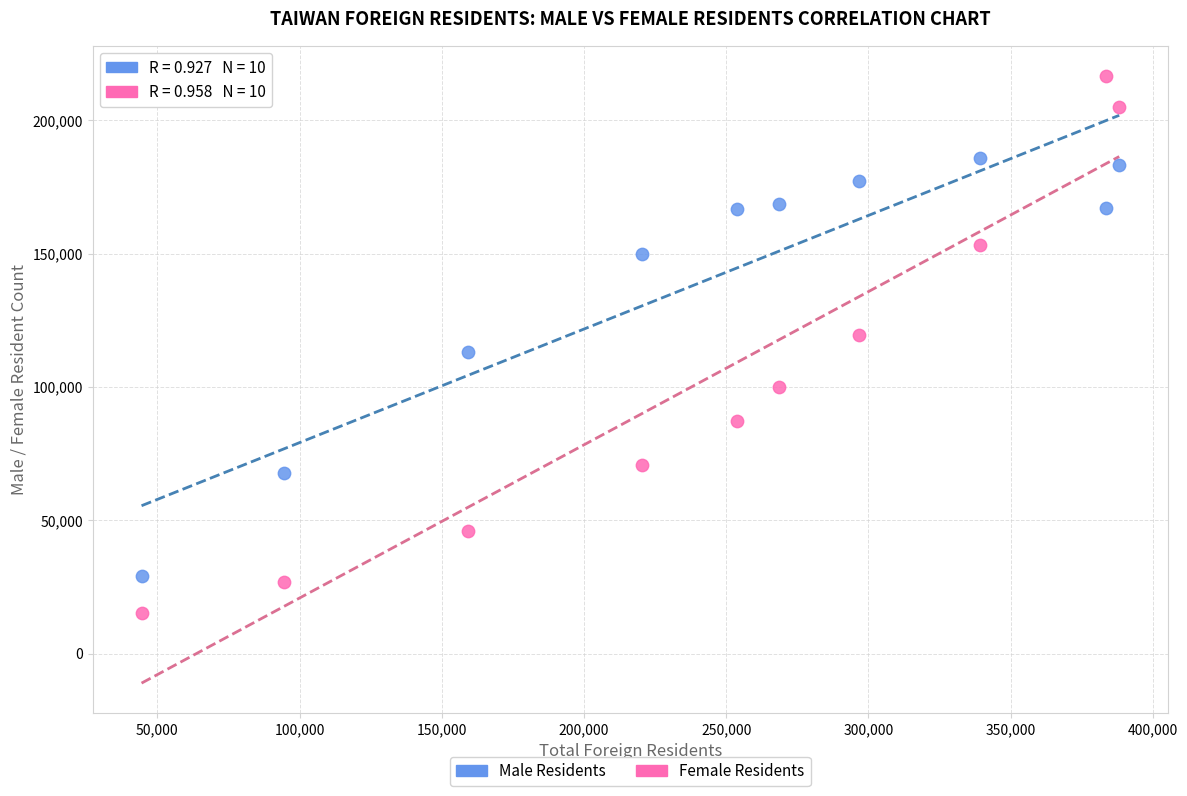

What are all the series names shown in the legend?

Male Residents, Female Residents